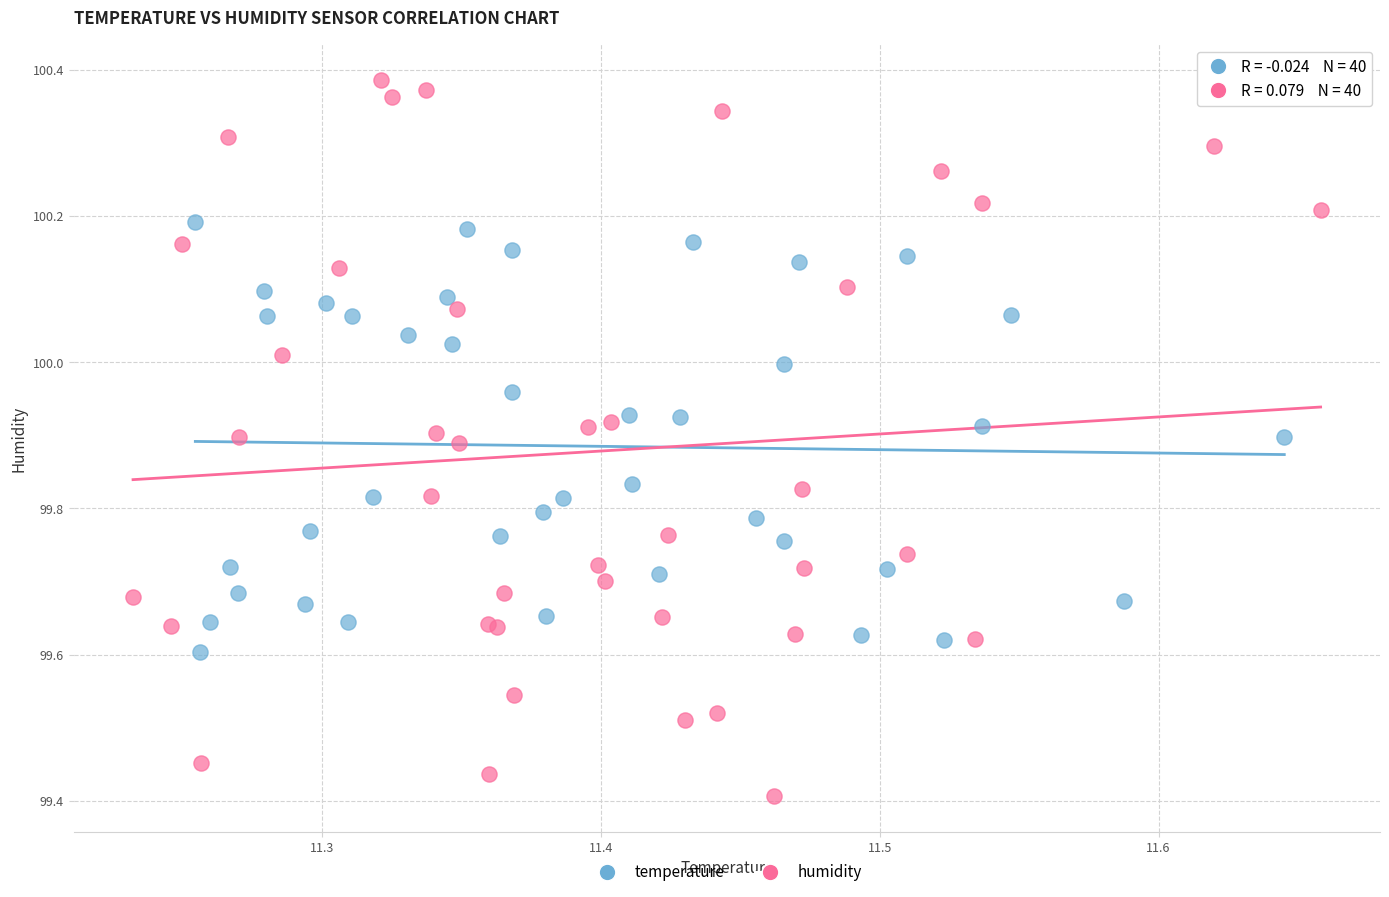

Which series reaches the maximum Y coordinate?

humidity